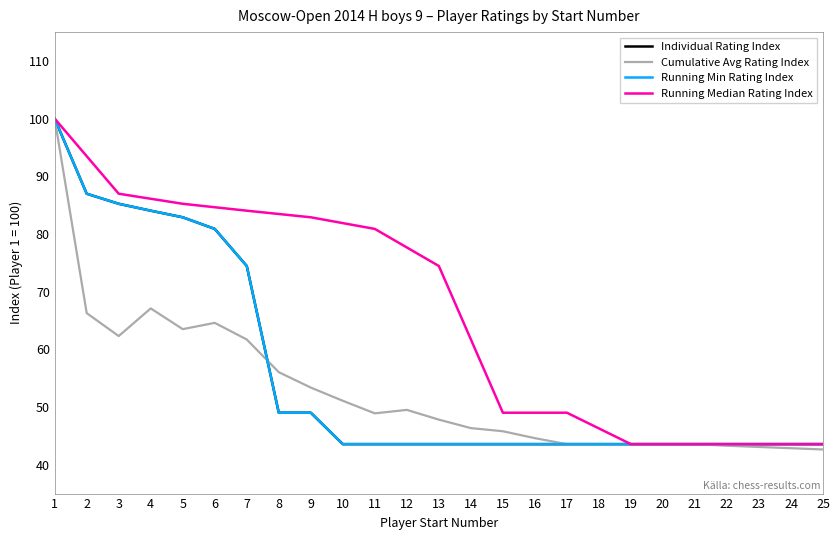

Read the Cumulative Avg Rating Index value at 8.

56.0